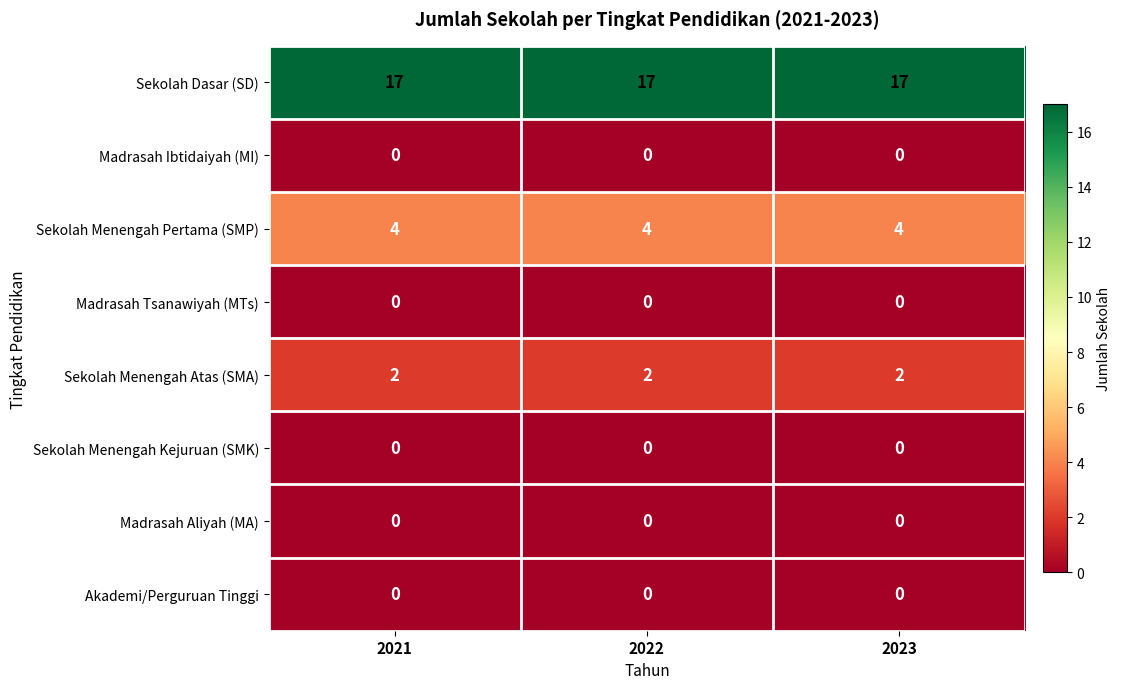

How many series are shown in this chart?

8